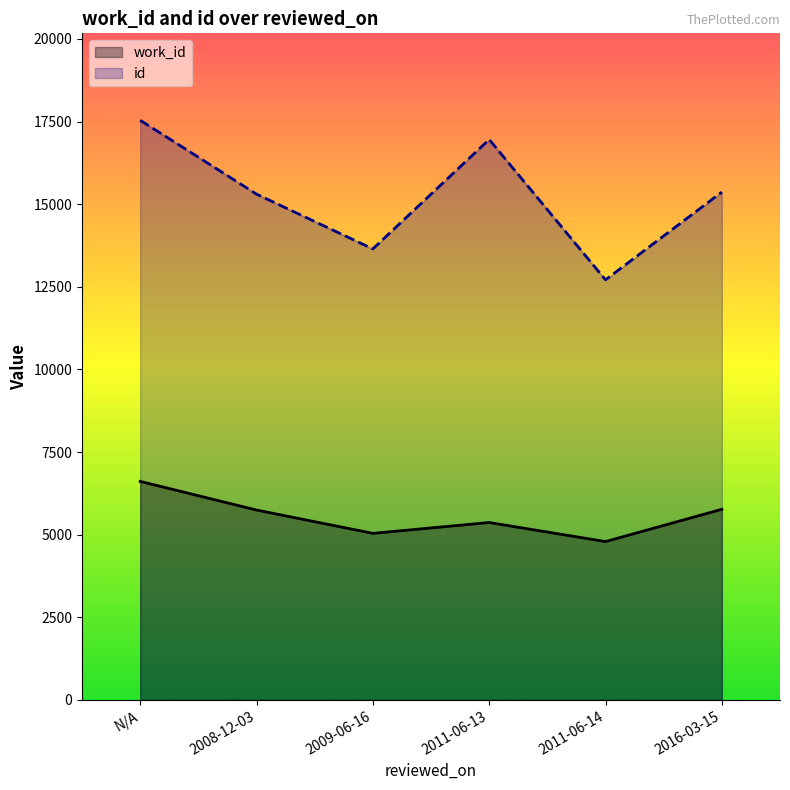

At which label does work_id first exceed 5744?

N/A